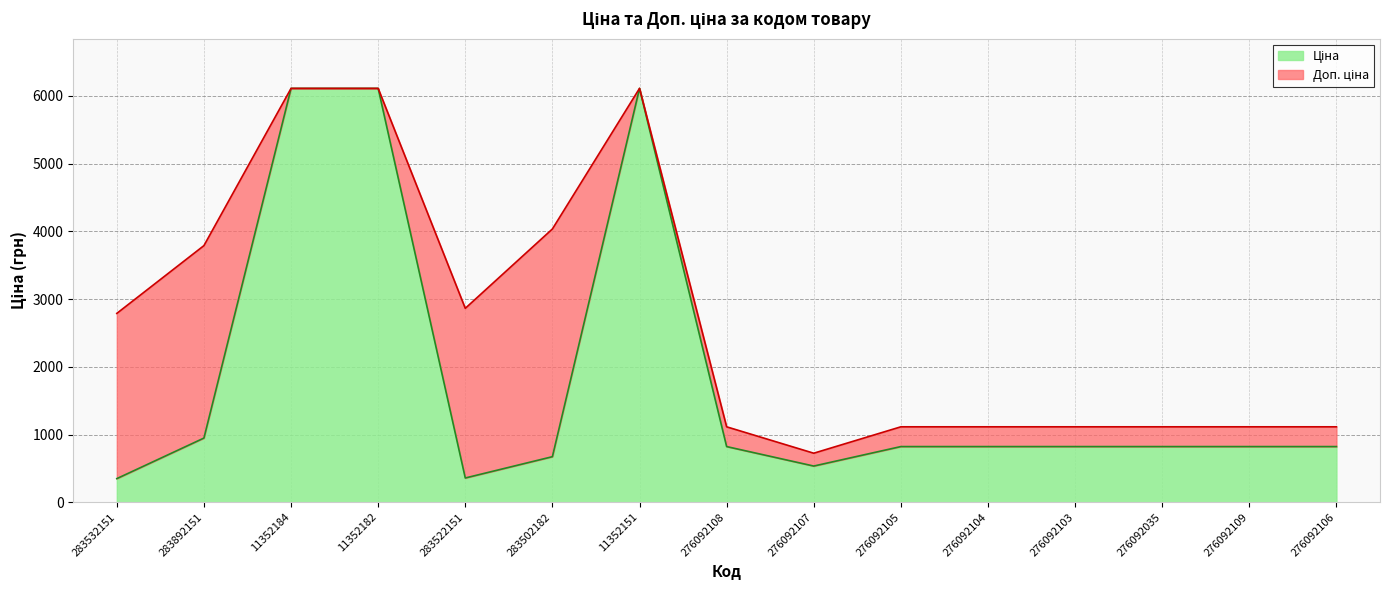

Where is the first local minimum for Ціна?

283522151